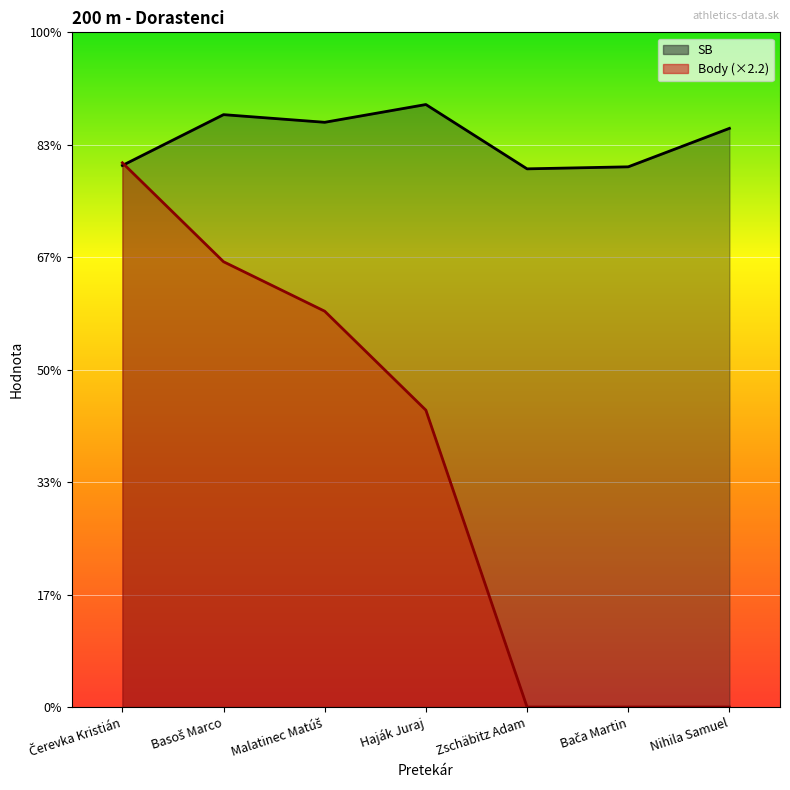

Reading left to right, list all the values displayed in this chart.

SB: Čerevka Kristián=24.1	Basoš Marco=26.3	Malatinec Matúš=26.0	Haják Juraj=26.8	Zschäbitz Adam=23.9	Bača Martin=24.0	Nihila Samuel=25.7
Body: Čerevka Kristián=24.2	Basoš Marco=19.8	Malatinec Matúš=17.6	Haják Juraj=13.2	Zschäbitz Adam=0.0	Bača Martin=0.0	Nihila Samuel=0.0